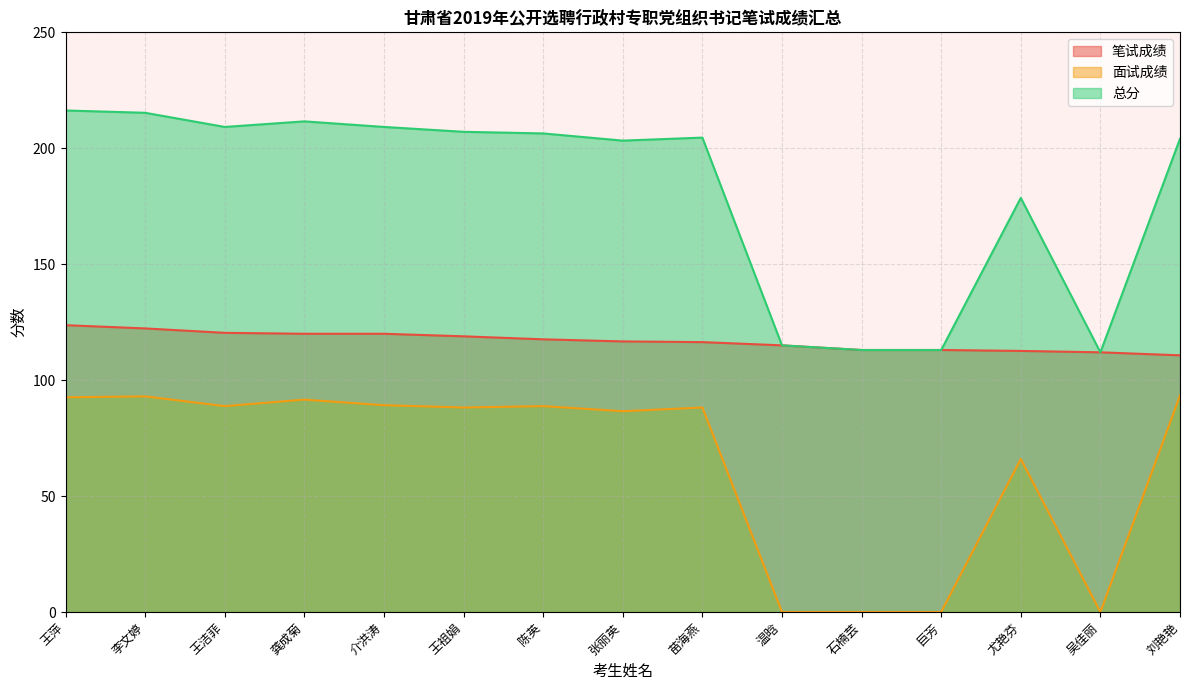

Reading left to right, transcribe all the data shown in this chart.

笔试成绩: 123.7	122.3	120.4	120.0	120.0	118.9	117.6	116.7	116.4	115.0	113.0	113.0	112.6	112.0	110.7
面试成绩: 92.6	93.0	88.8	91.6	89.2	88.2	88.8	86.6	88.2	0.0	0.0	0.0	66.0	0.0	93.4
总分: 216.3	215.3	209.2	211.6	209.2	207.1	206.4	203.3	204.6	115.0	113.0	113.0	178.6	112.0	204.1